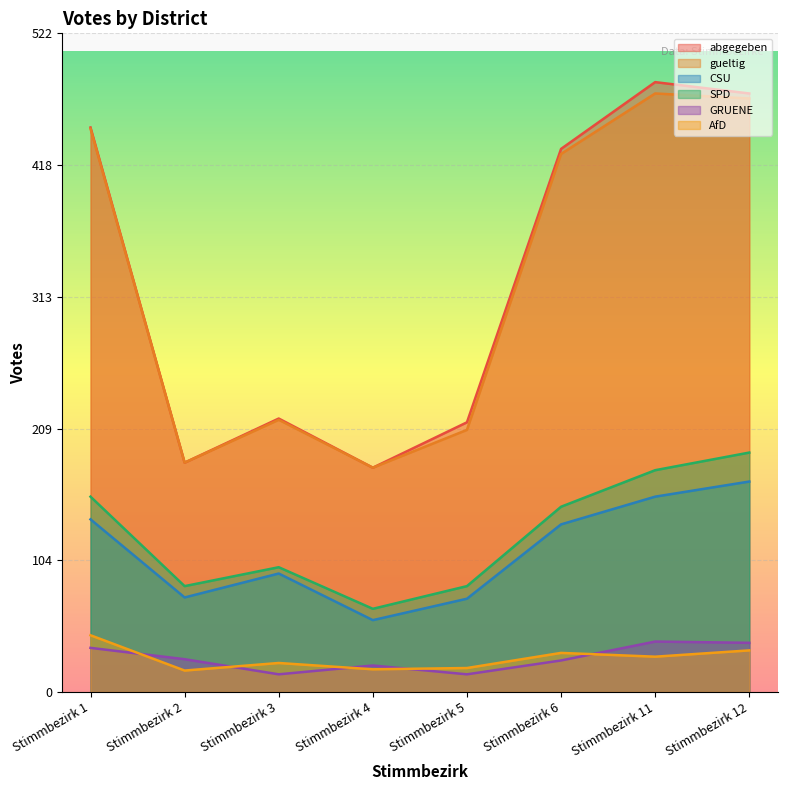

Is it true that abgegeben equals 431 at Stimmbezirk 6?

True